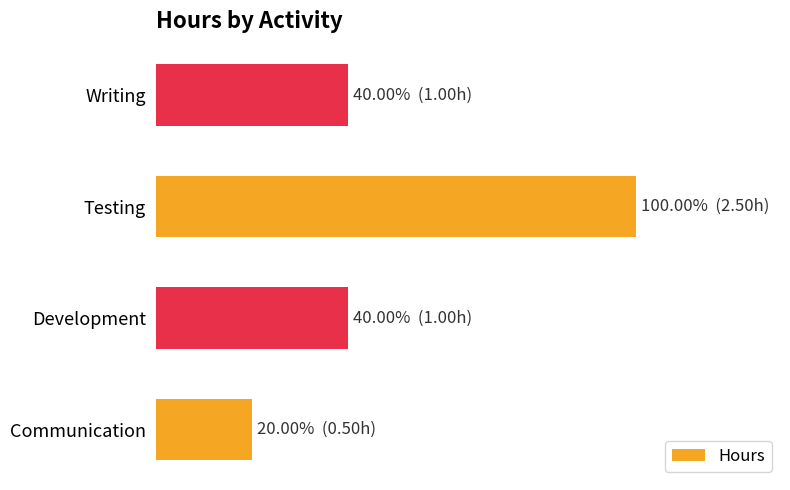

What is the difference between the maximum and minimum values?

80